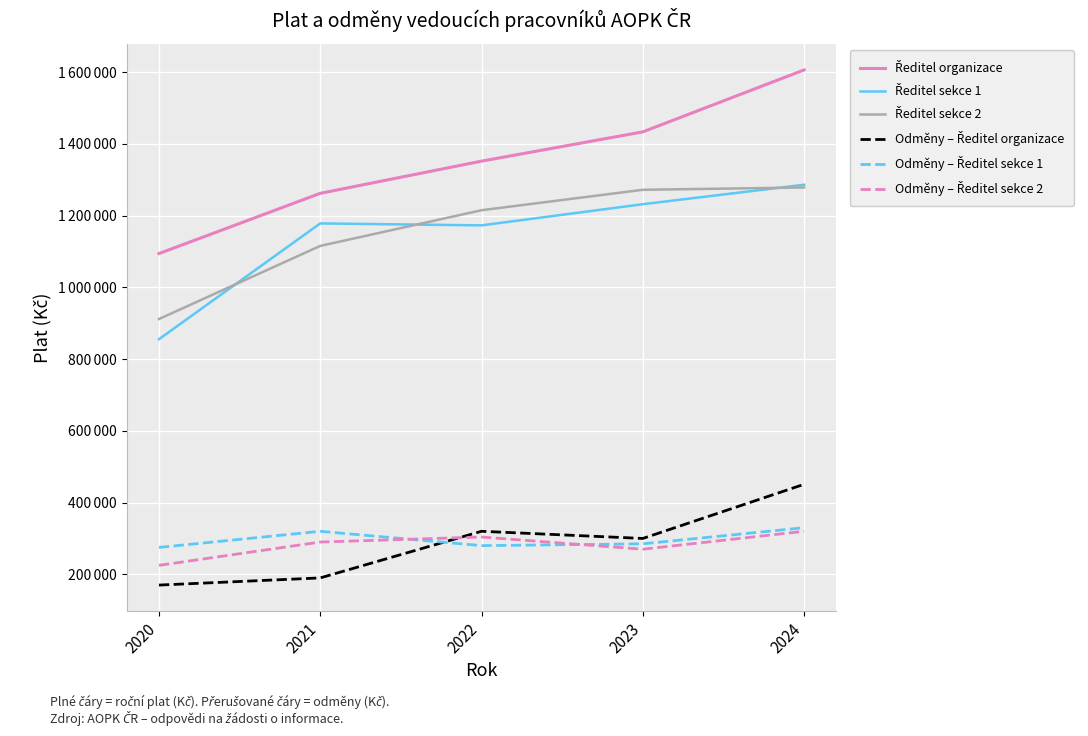

Does the chart display data point markers on the line(s)?

No